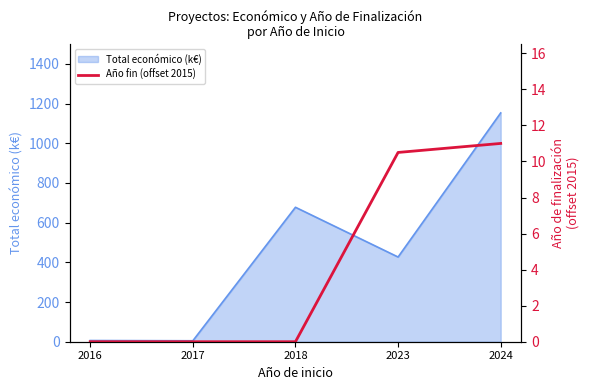

Where is the data nearest to the value 5?

2016